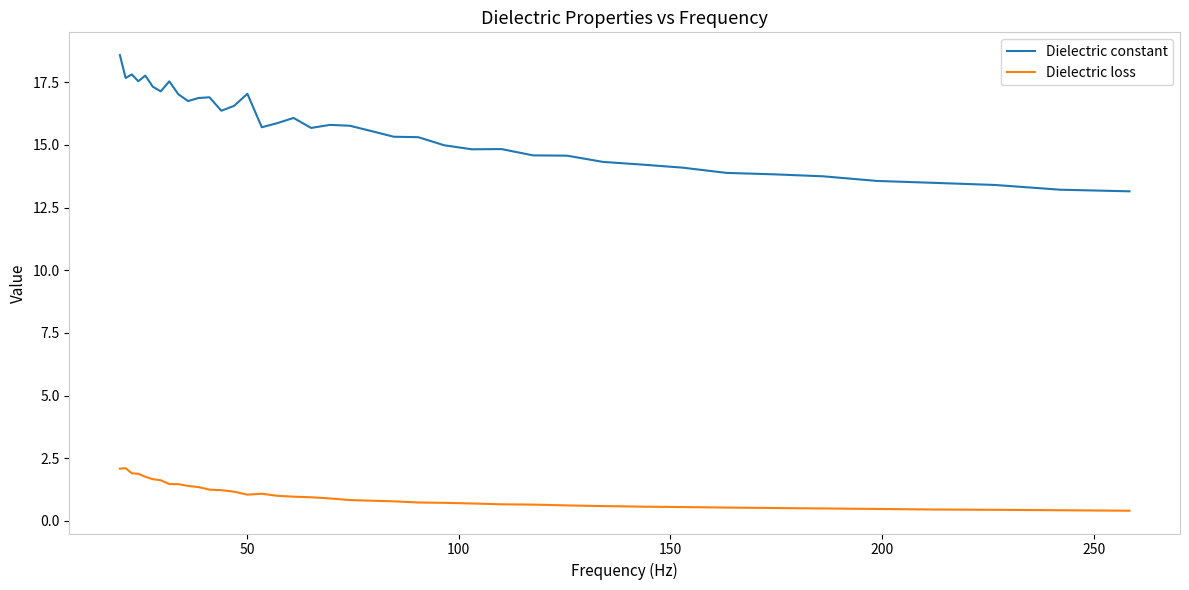

Rank the series by their average value, from lowest to highest.

Dielectric loss, Dielectric constant